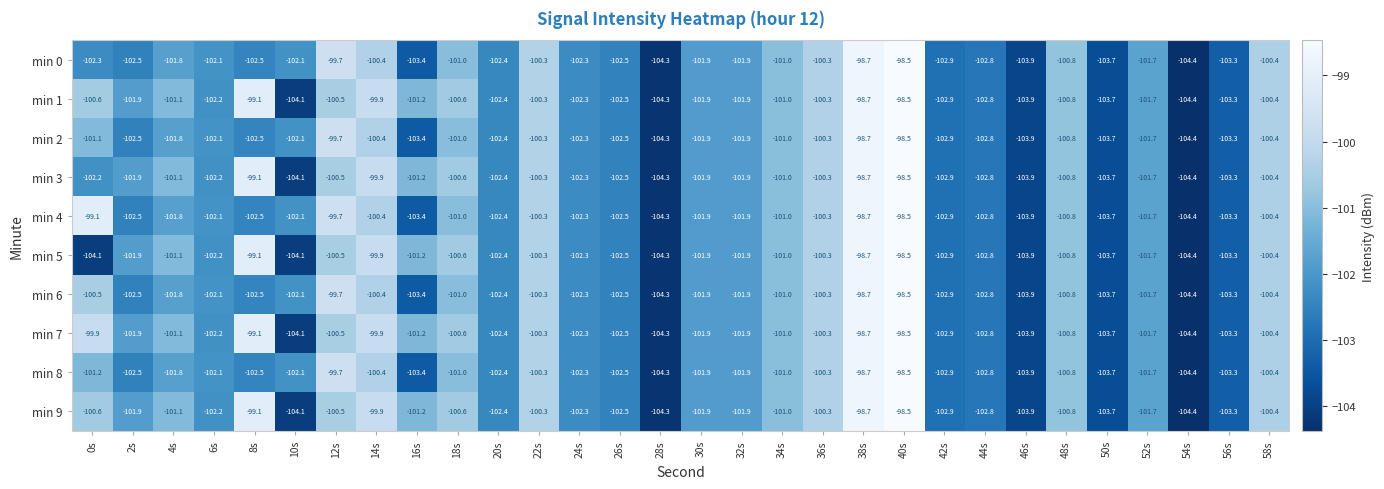

What is the greatest value displayed?

-98.5